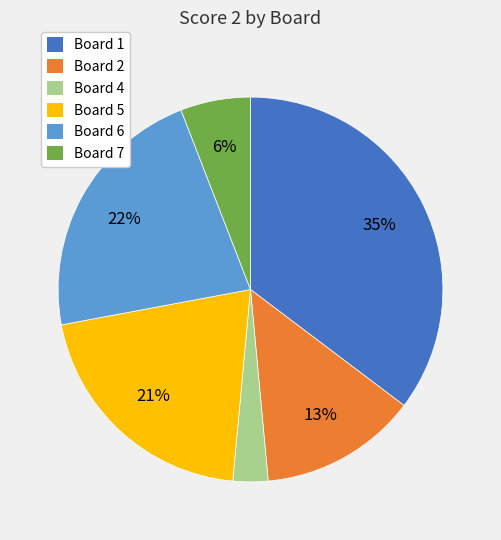

How many segments does this pie chart have?

6